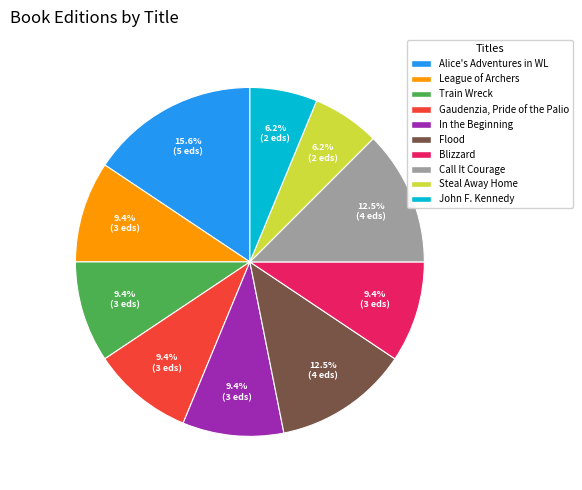

What percentage is the League of Archers slice, to the nearest percent?

9%